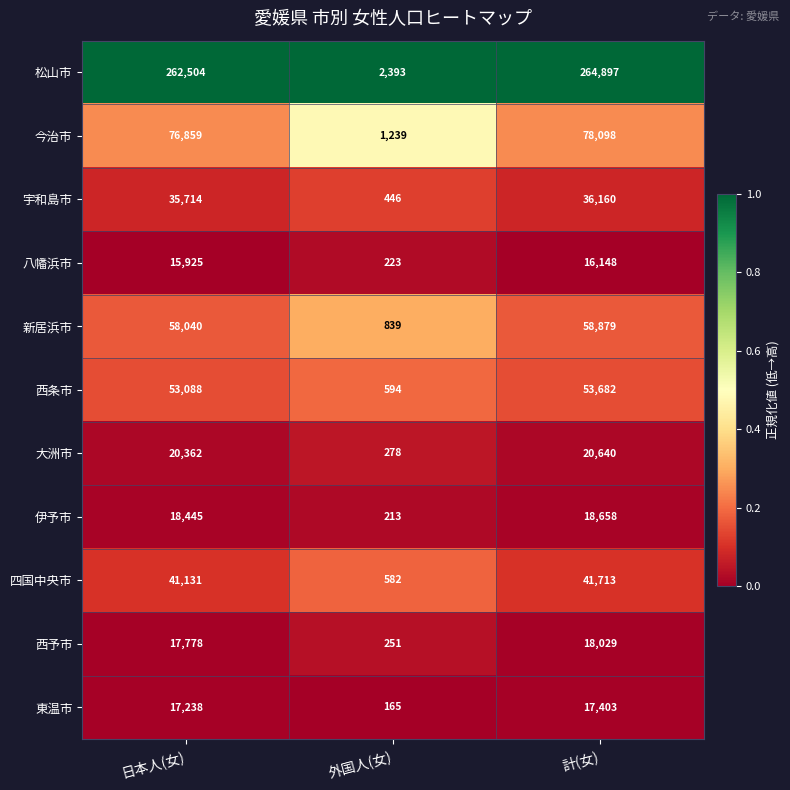

The 新居浜市 series shows 90459 at 日本人(女). True or false?

False